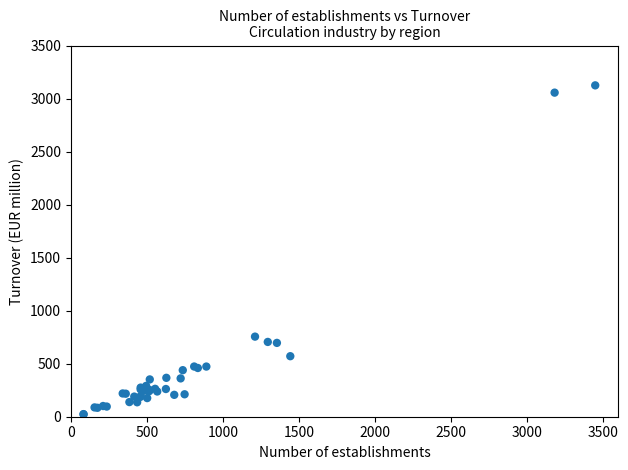

What Y value in the scatter plot is closest to 1573?

755.3